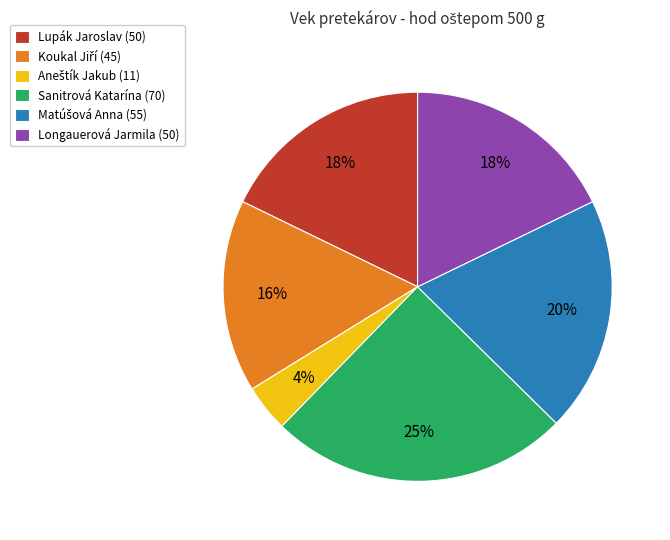

Do Sanitrová Katarína (70) and Lupák Jaroslav (50) together represent more than half of the pie?

No